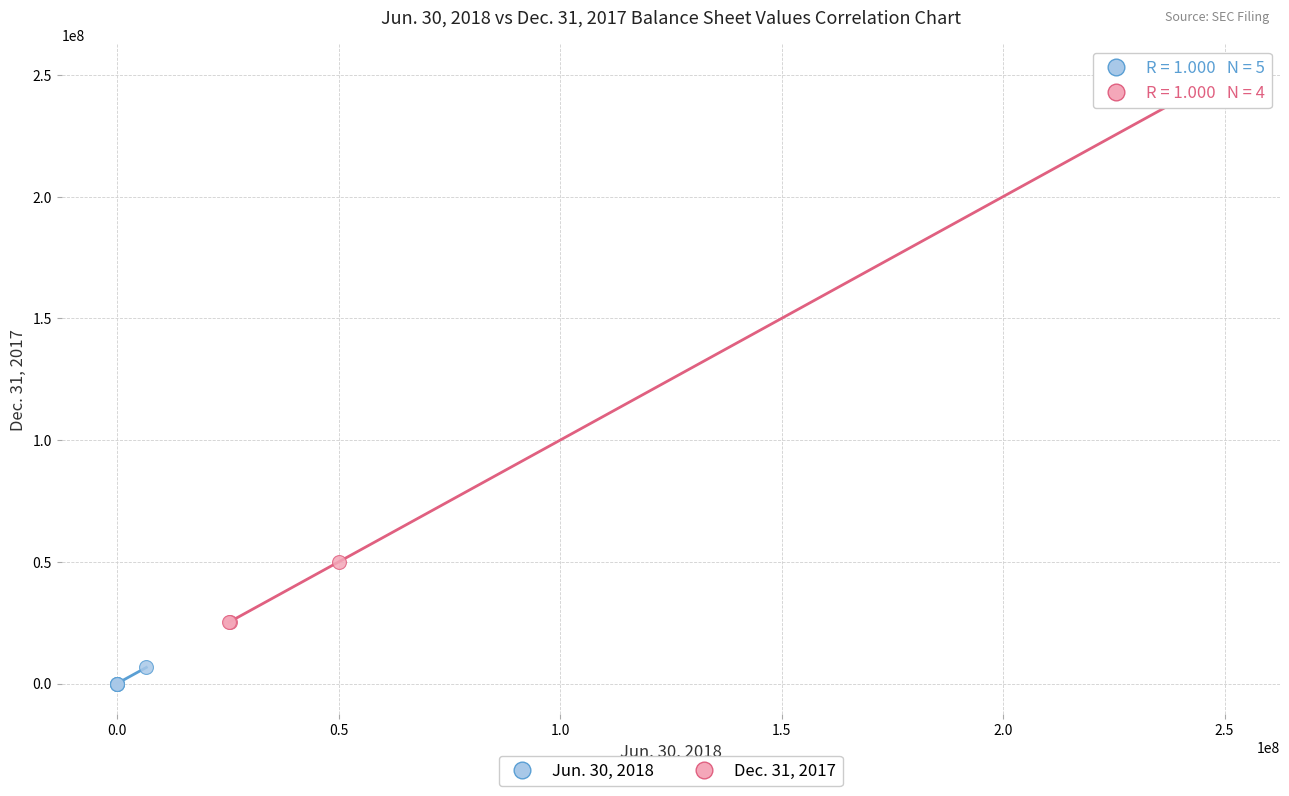

Which series contains the highest Y value?

Dec. 31, 2017